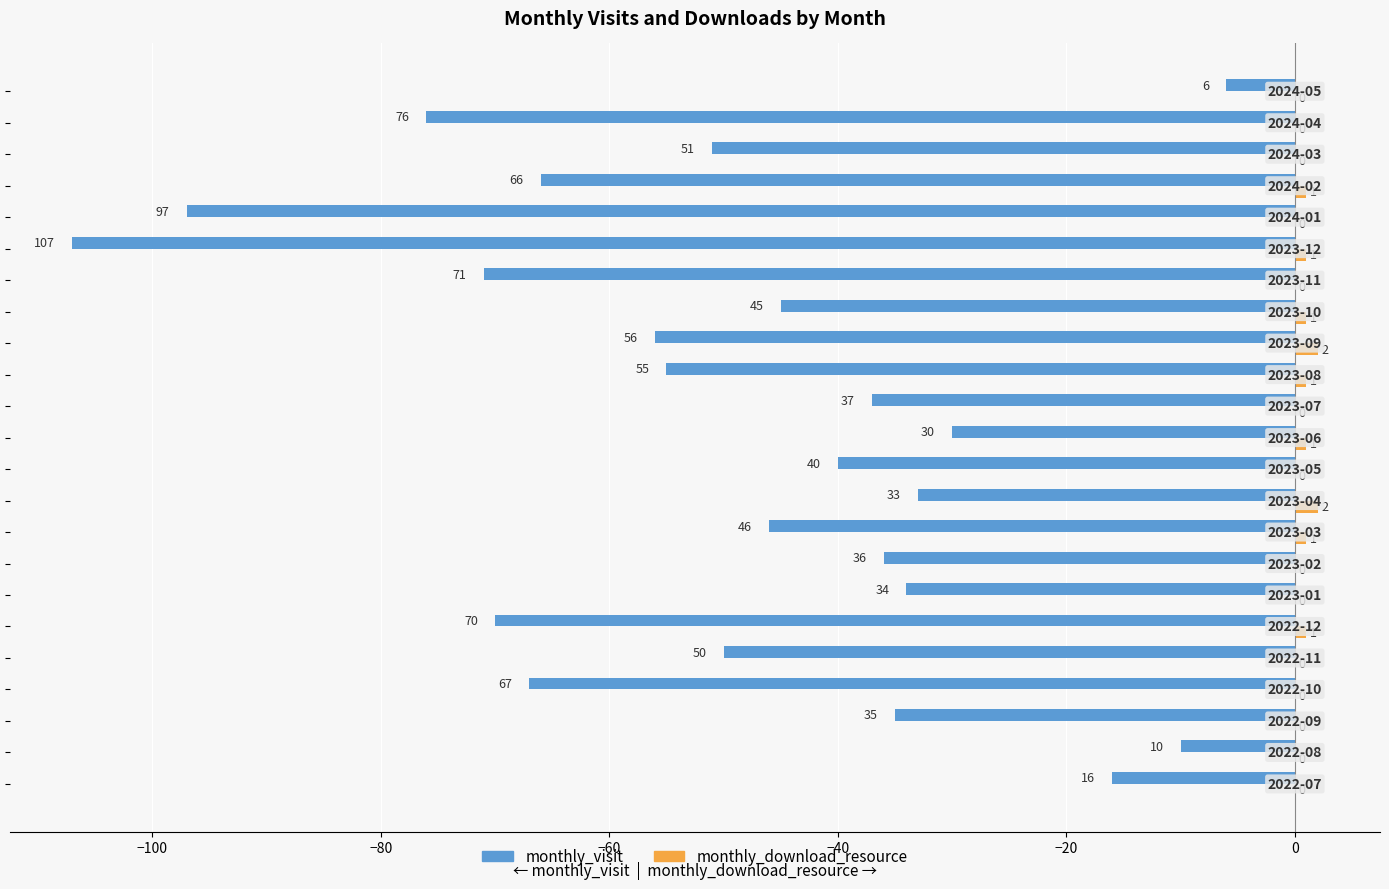

Which series has the largest total across all categories?

monthly_download_resource